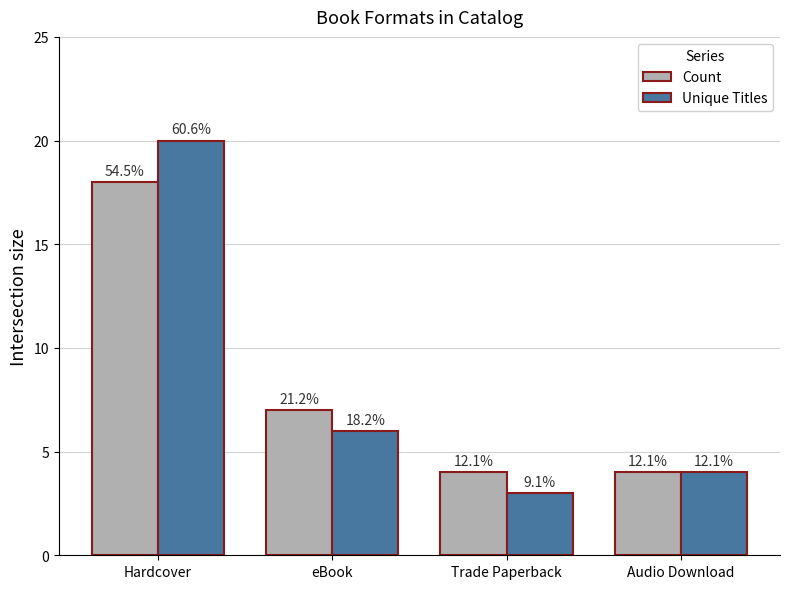

What are all the series names shown in the legend?

Count, Unique Titles